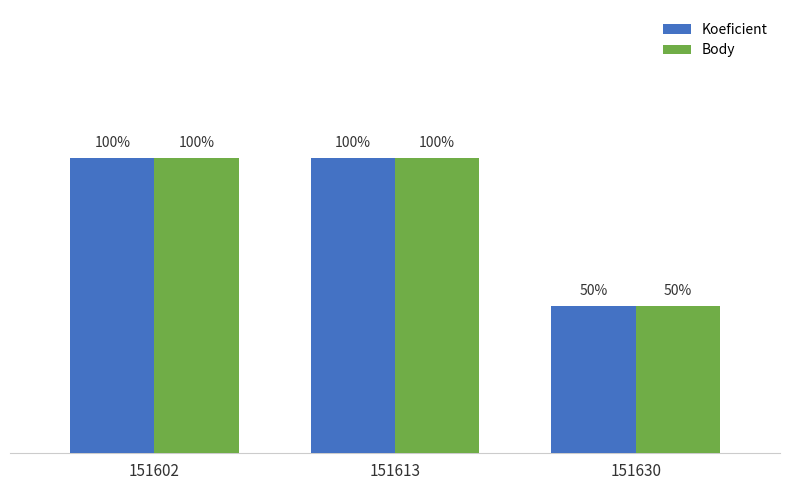

Are the bars grouped side by side (vs. stacked)?

Yes